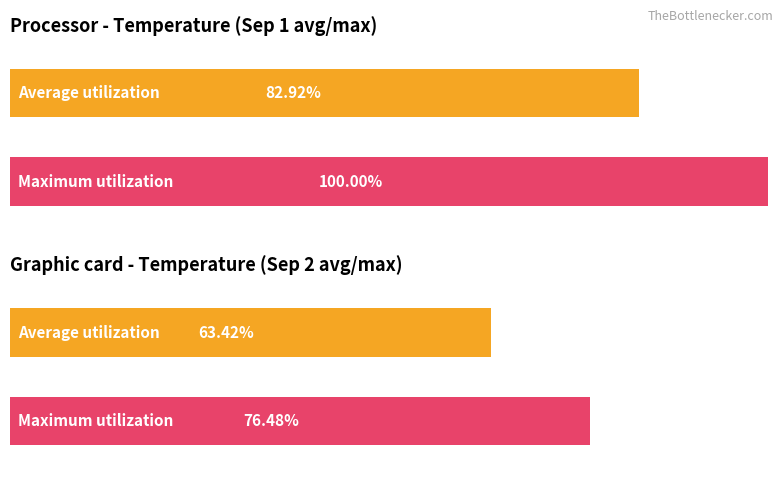

The Average utilization series shows 7.2 at 23:00. True or false?

False